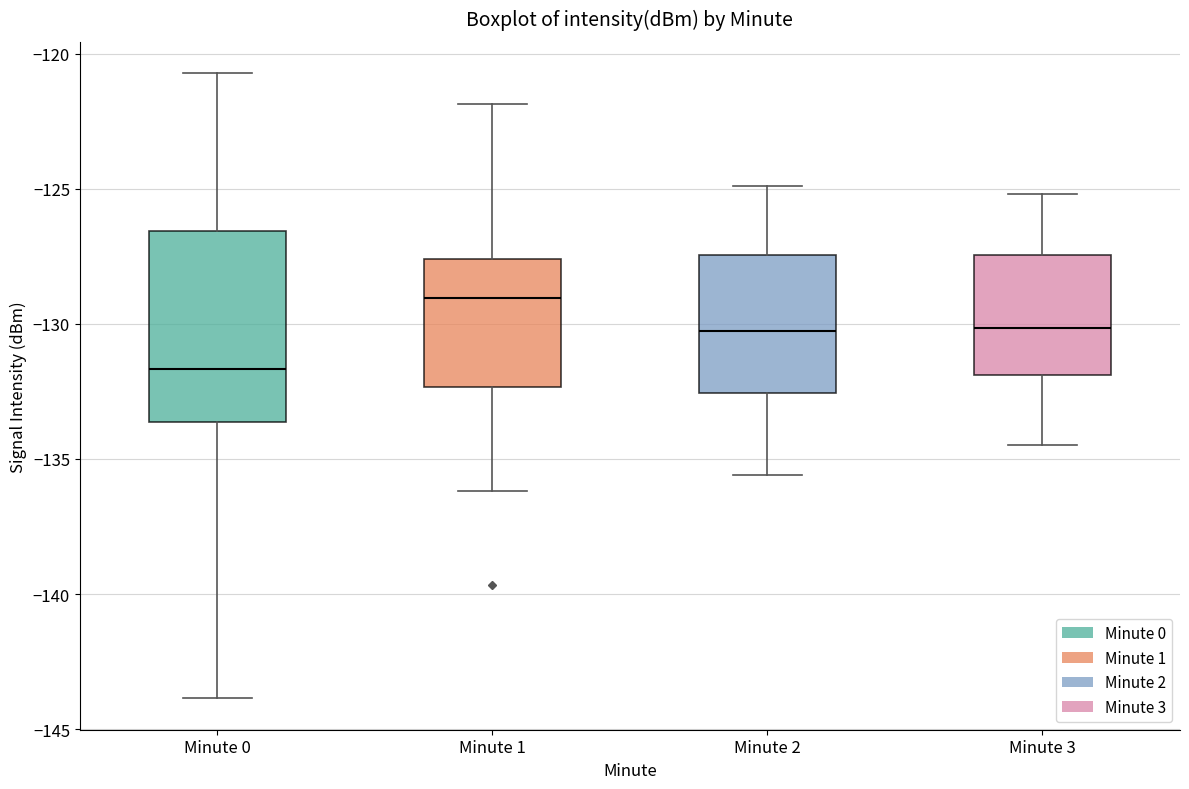

Which box has the highest median line?

Minute 1